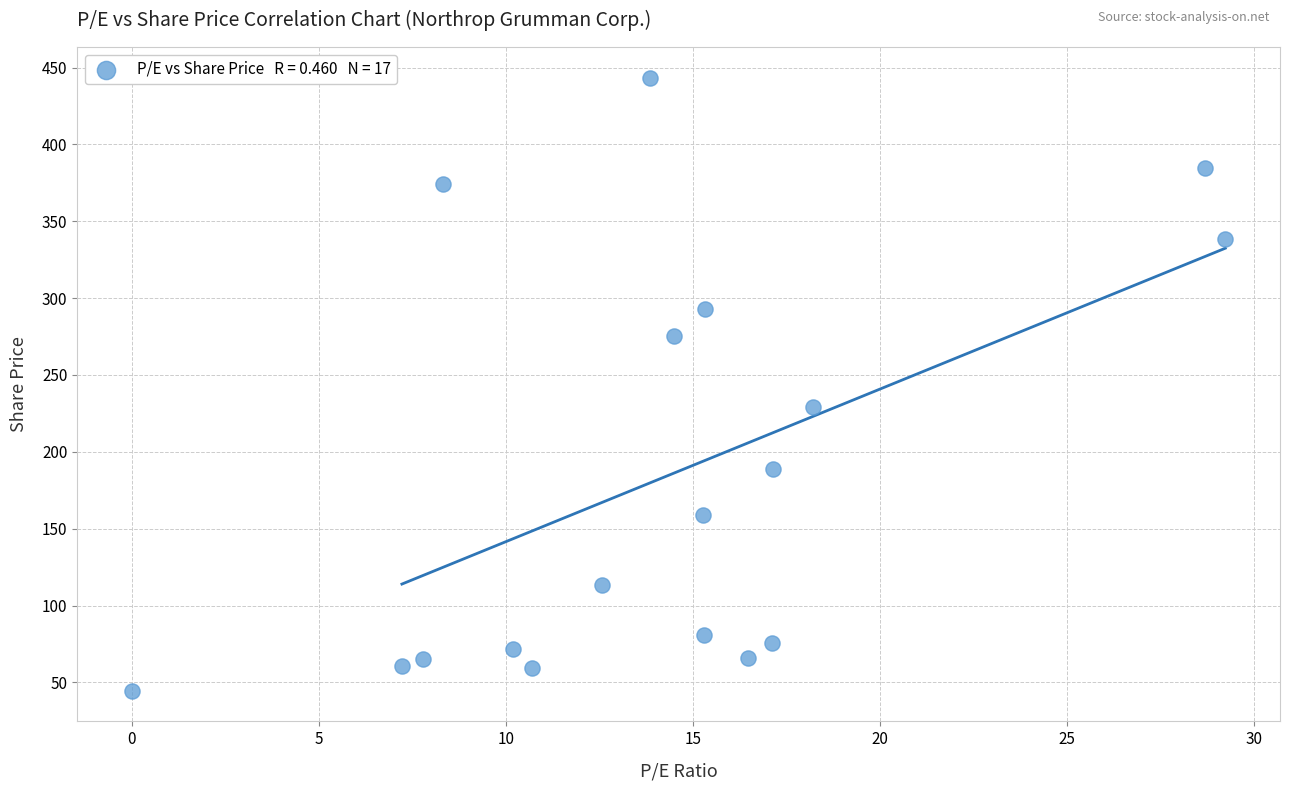

What Y value in the scatter plot is closest to 244?

229.5